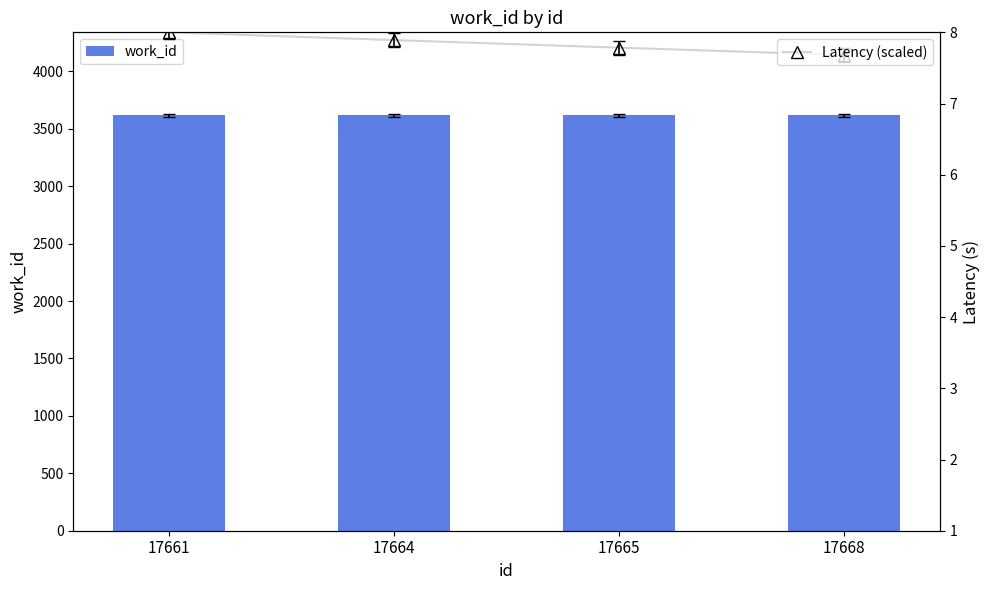

Rank the categories by Latency (scaled) value from lowest to highest.

17668, 17665, 17664, 17661